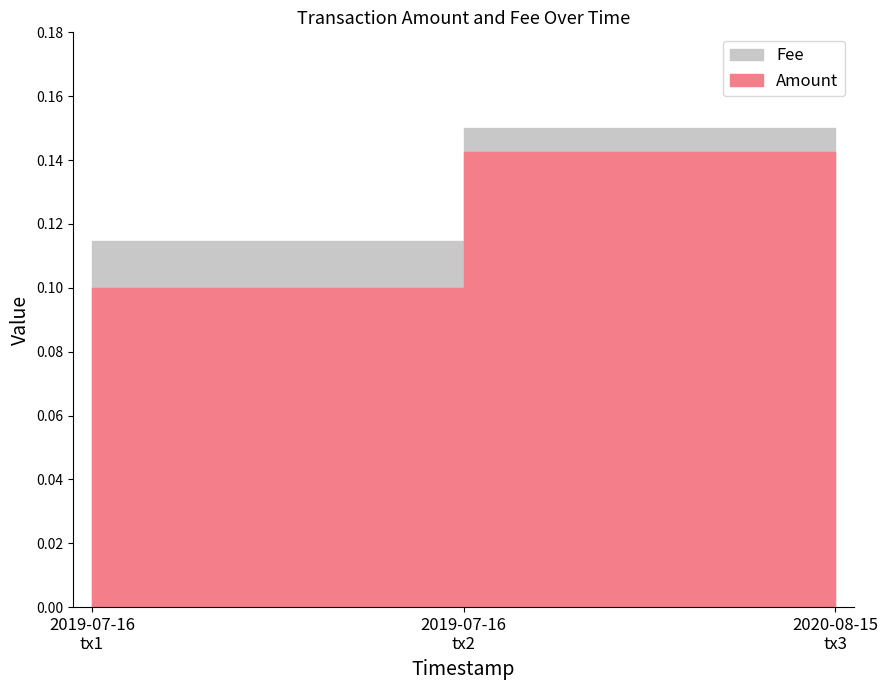

Which series has the largest total across all categories?

Amount